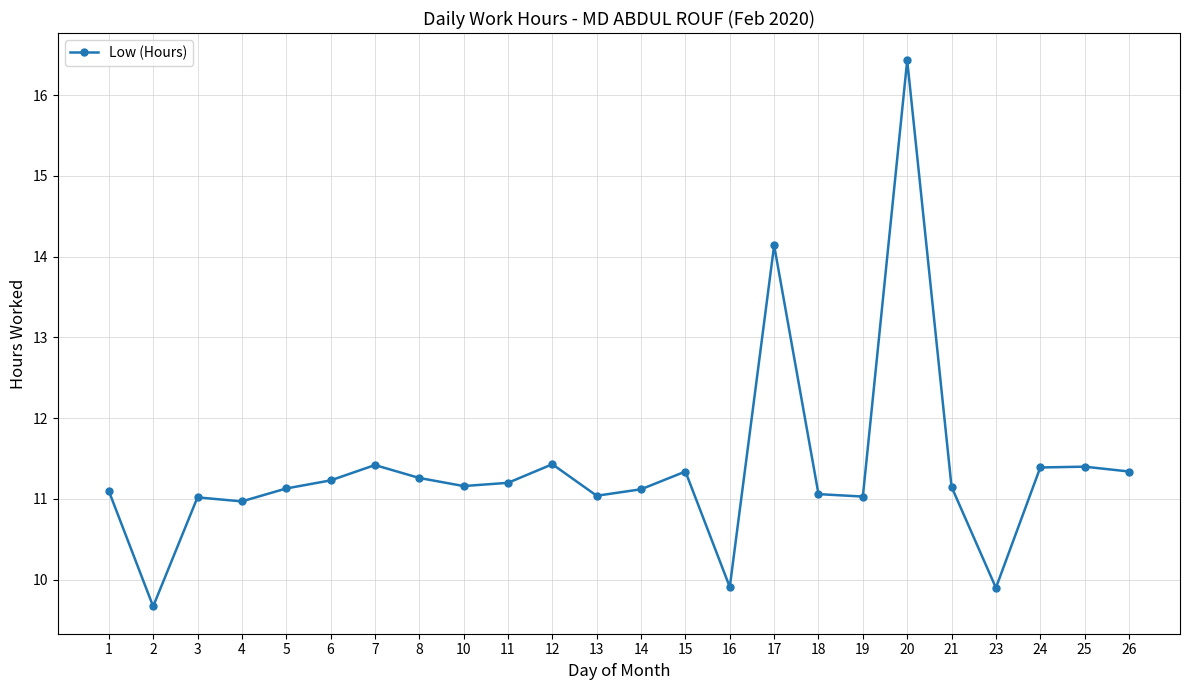

True or false: there are more than 1 points higher than both neighbors.

True